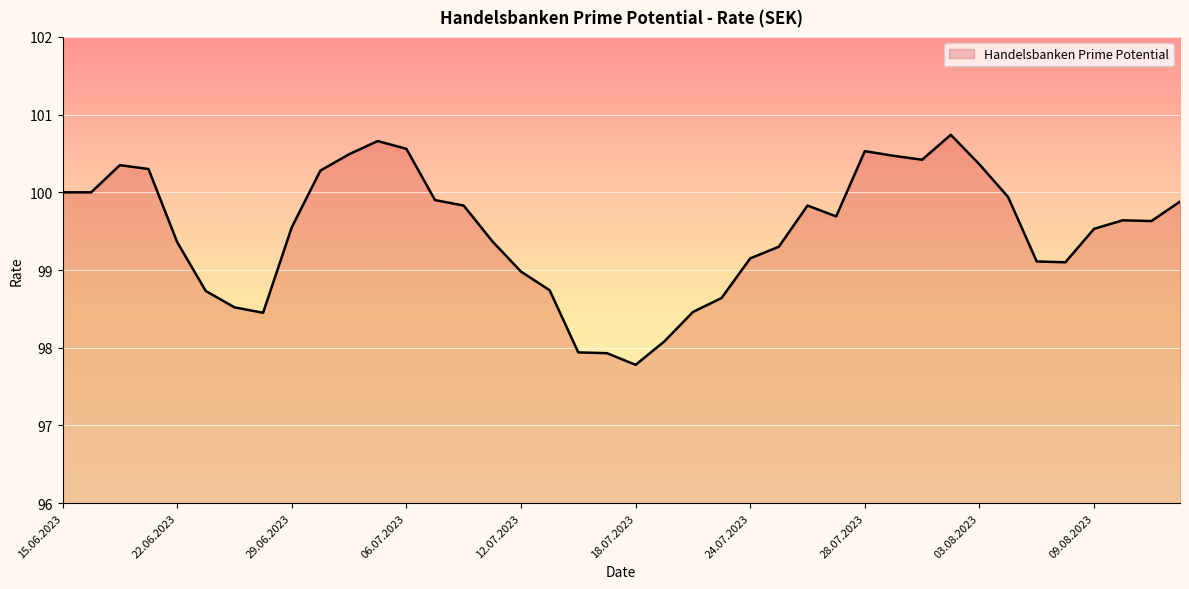

True or false: the data has more than 1 interior local peaks.

True